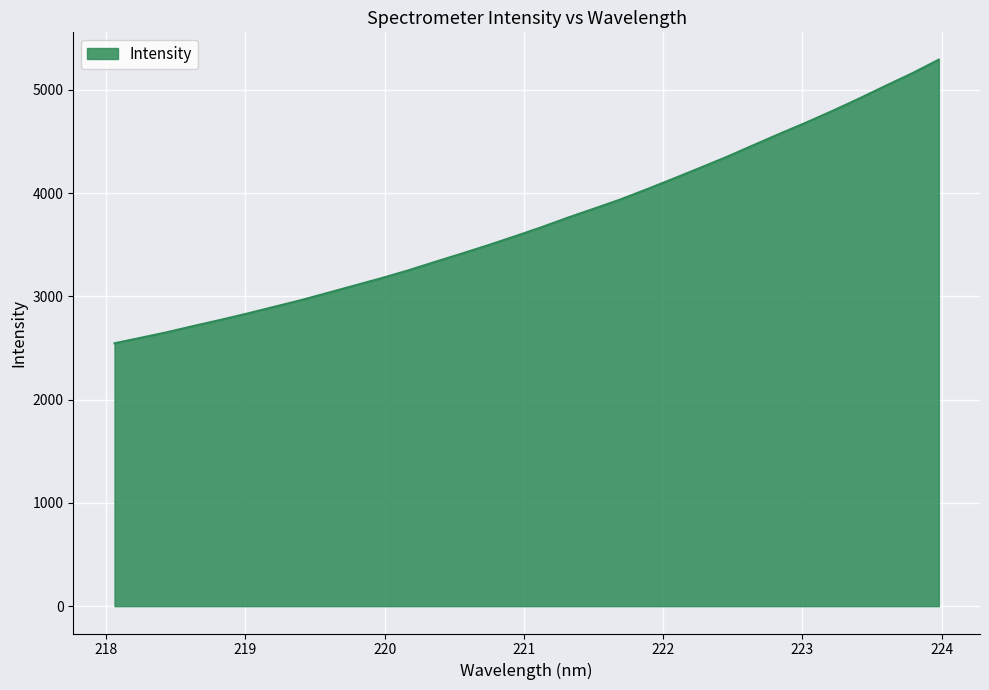

What is the greatest value displayed?

5292.3